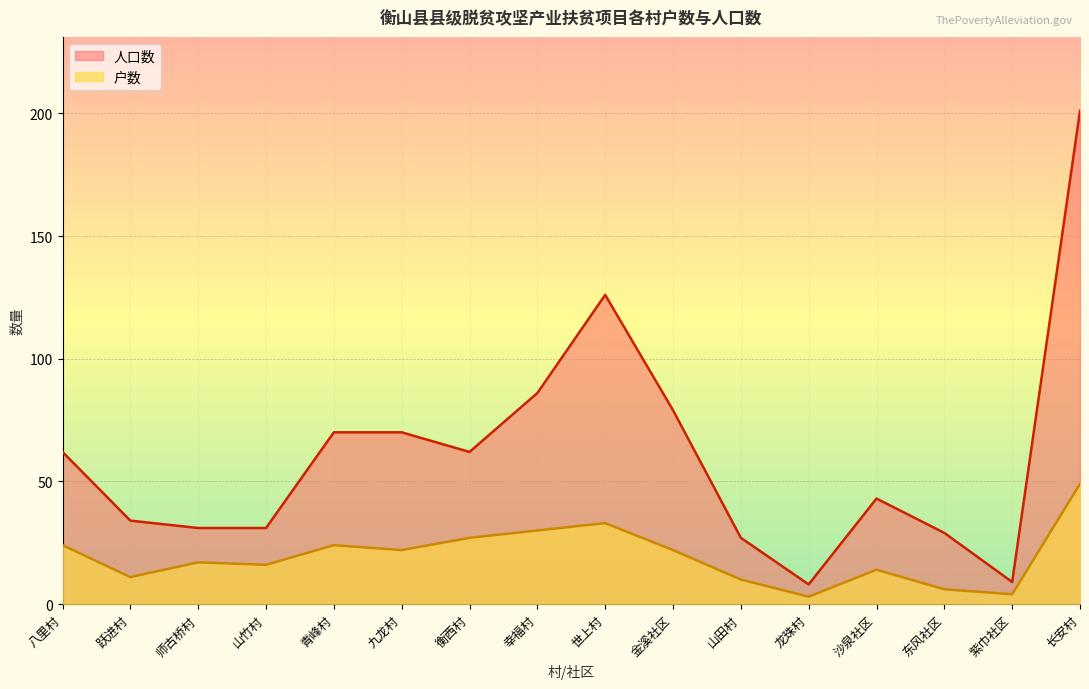

Which label corresponds to the largest value in the chart?

长安村